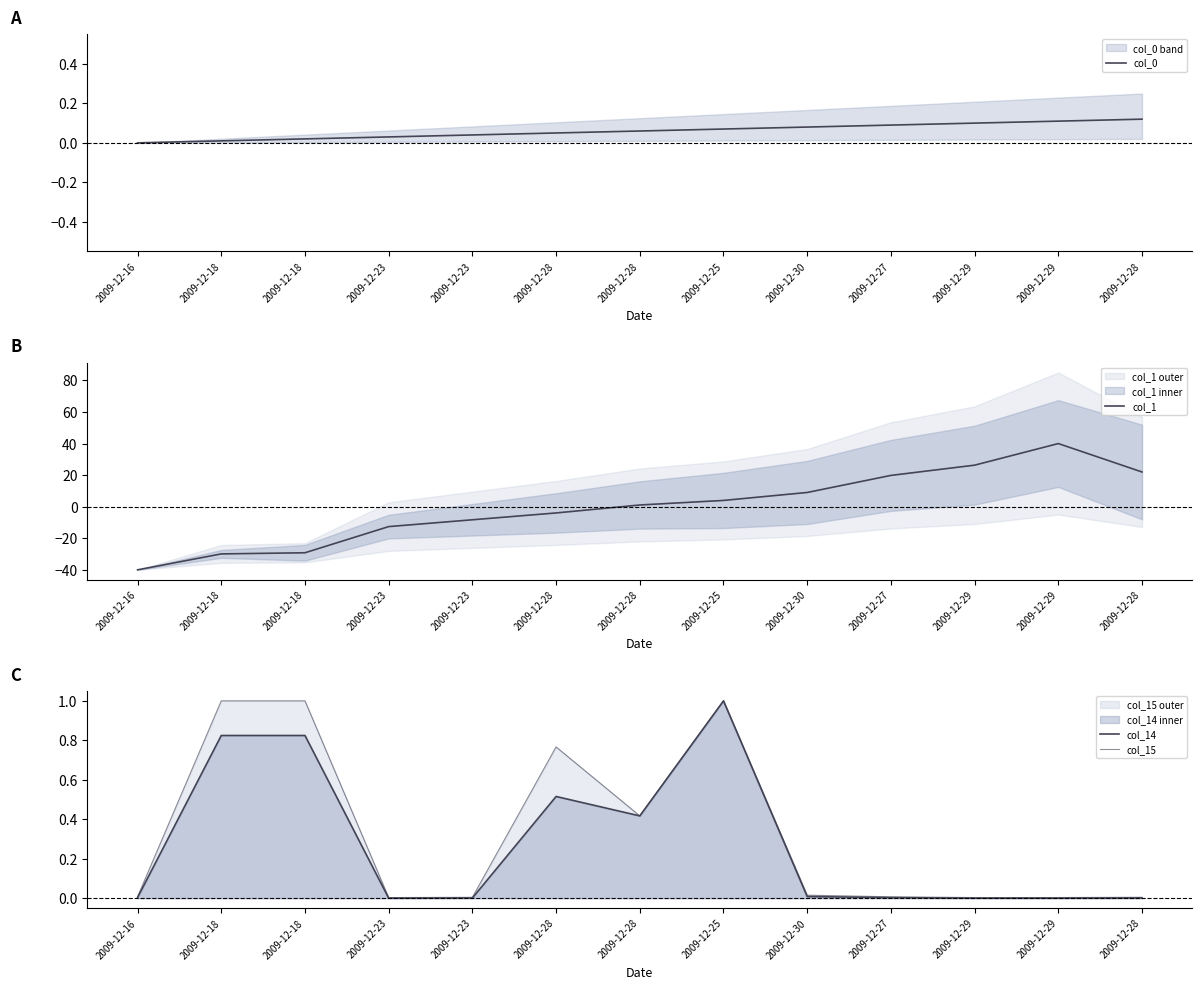

True or false: col_1 has more than 2 interior local peaks.

False